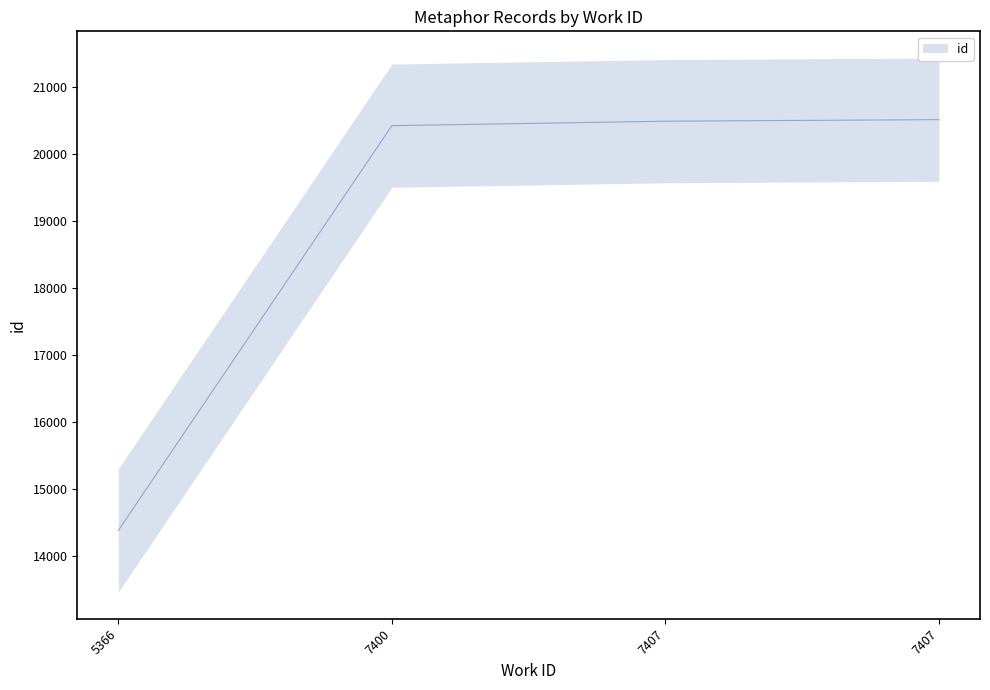

Which category has the highest value across all series?

7407